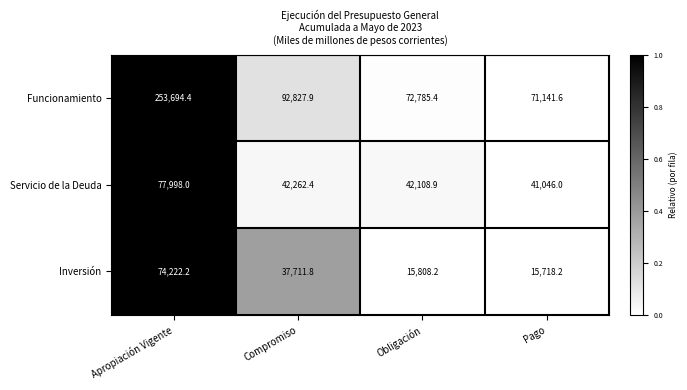

The value of Servicio de la Deuda at Pago is 41046.0. True or false?

True